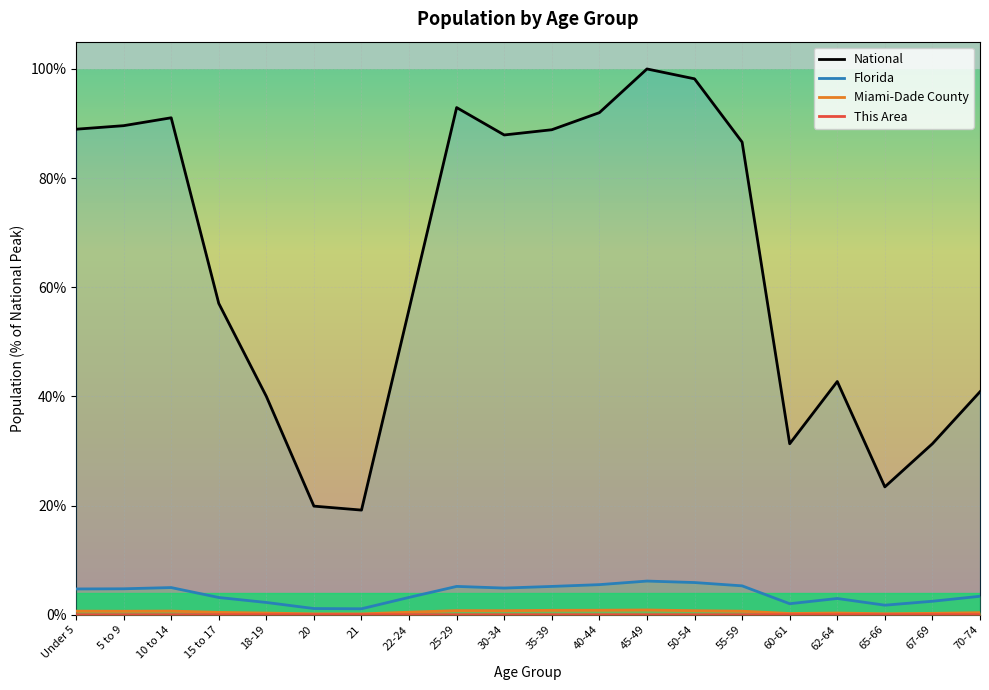

At which label does Florida first exceed 4?

Under 5